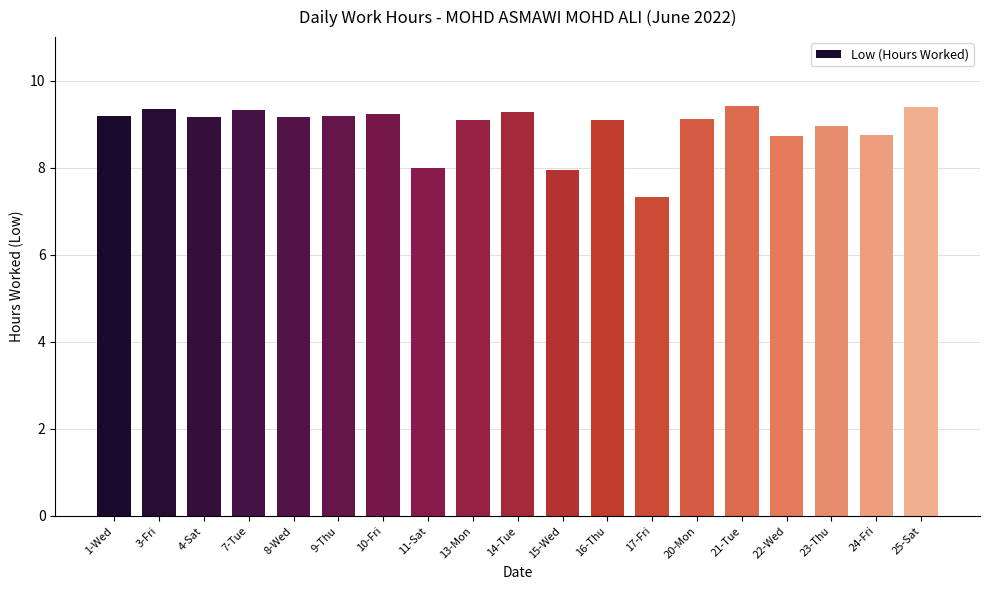

What is the smallest value displayed?

7.3